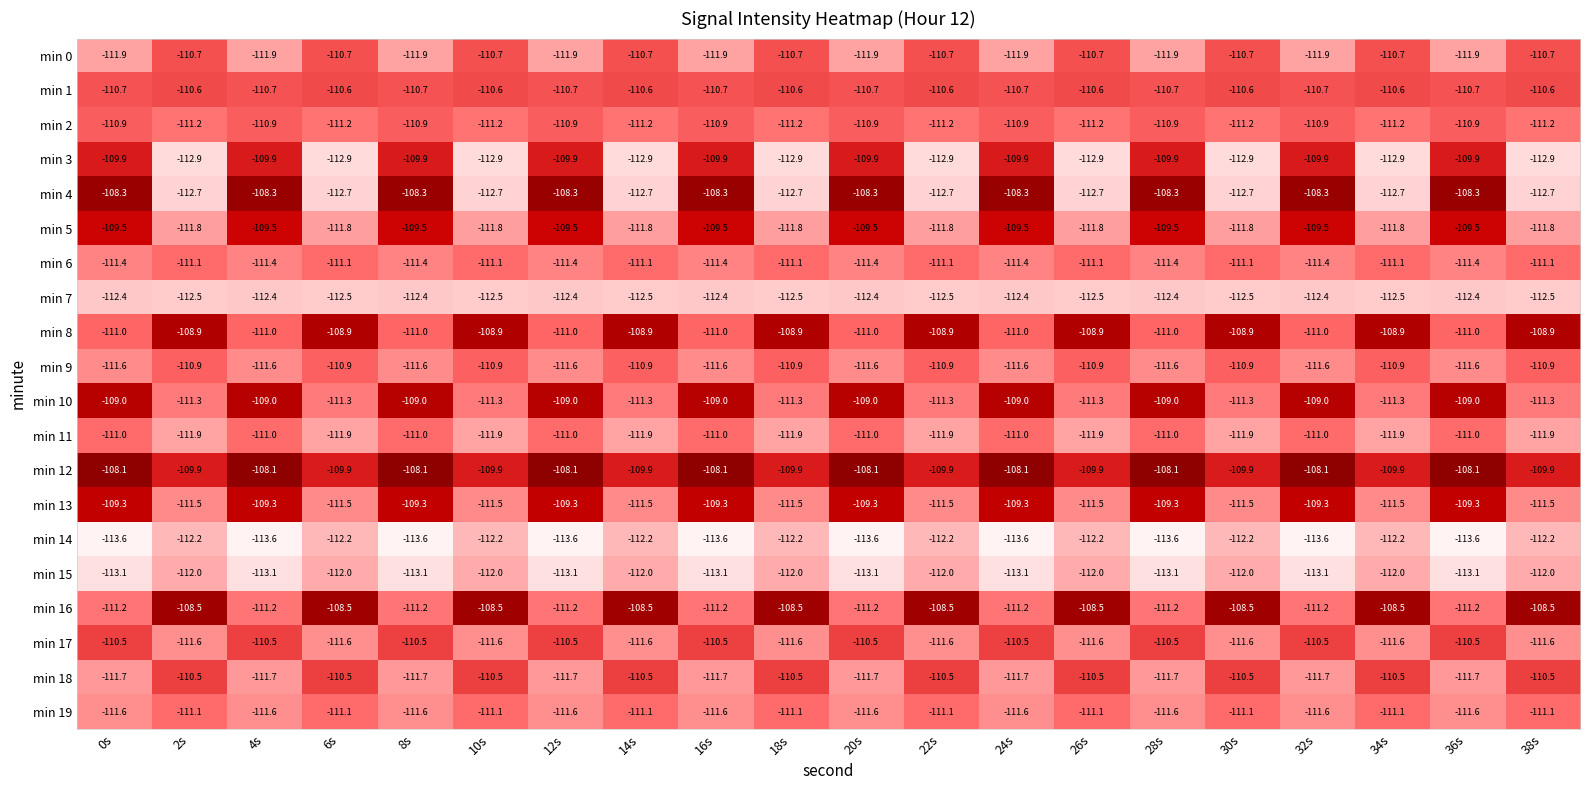

What value does the min 9 series have at 28s?

-111.6